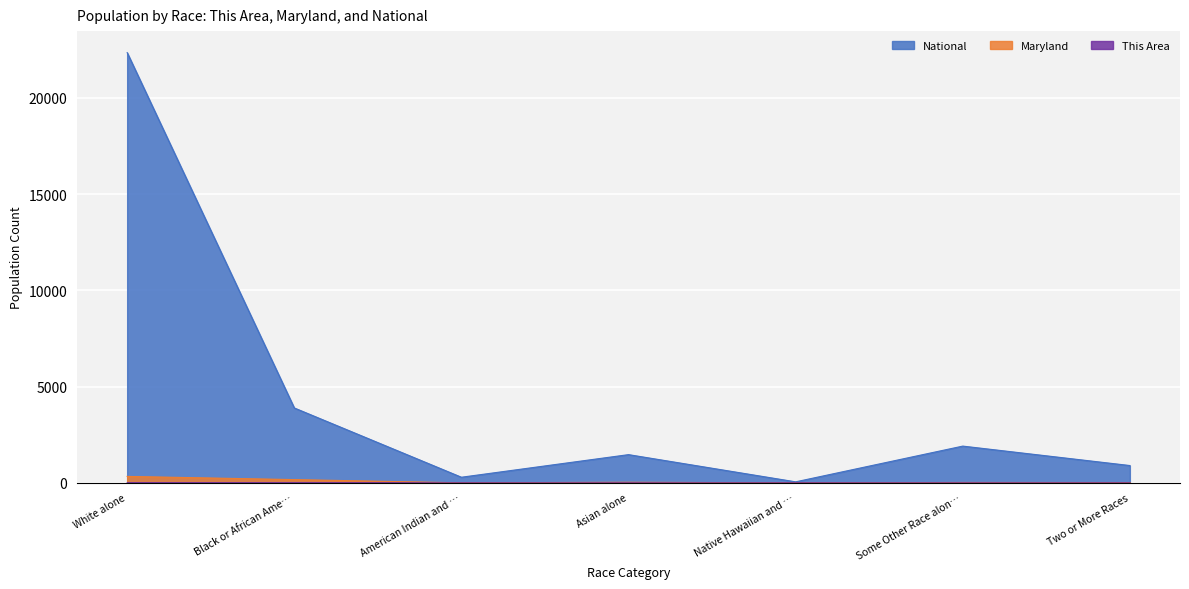

At which category is the sum across all series the highest?

White alone